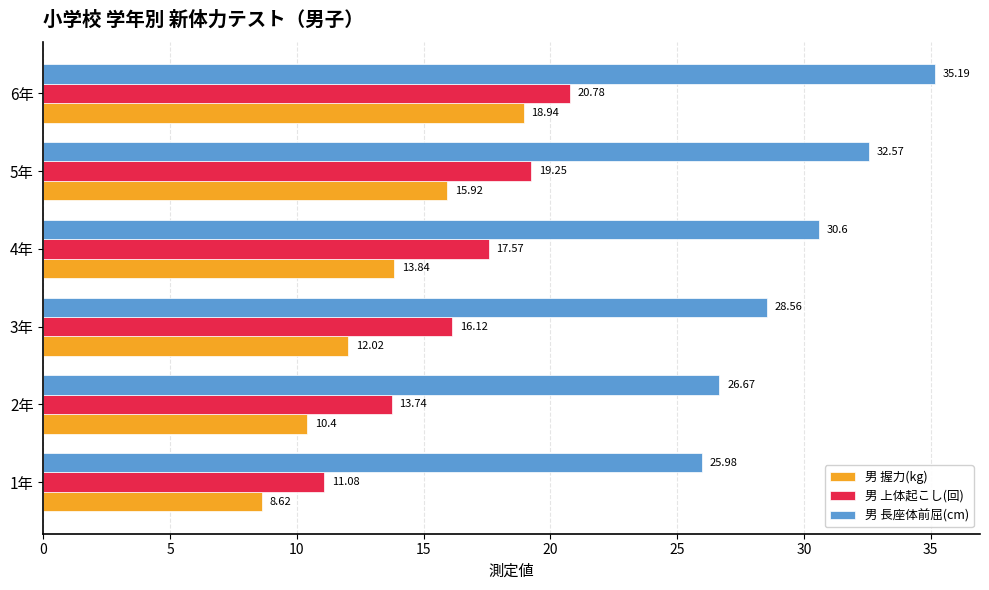

At which category is the sum across all series the highest?

6年